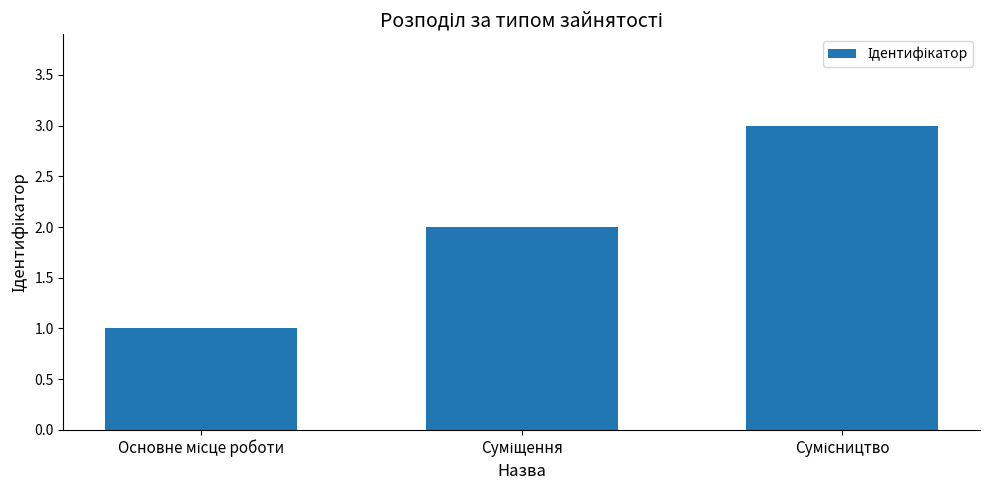

What is the greatest value displayed?

3